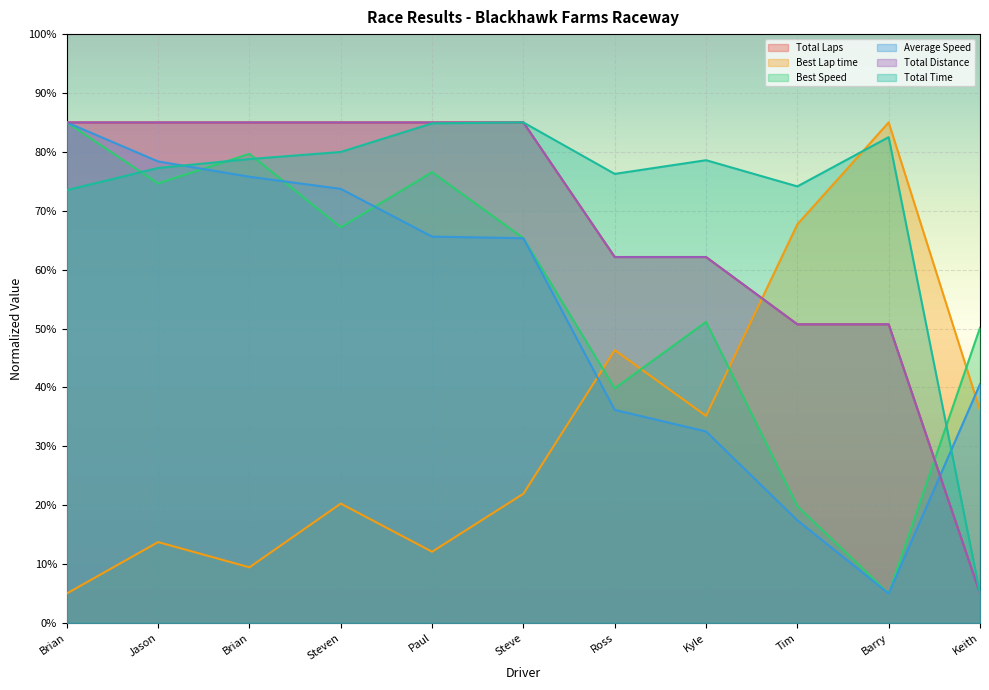

How many values in the Average Speed series exceed 65?

6